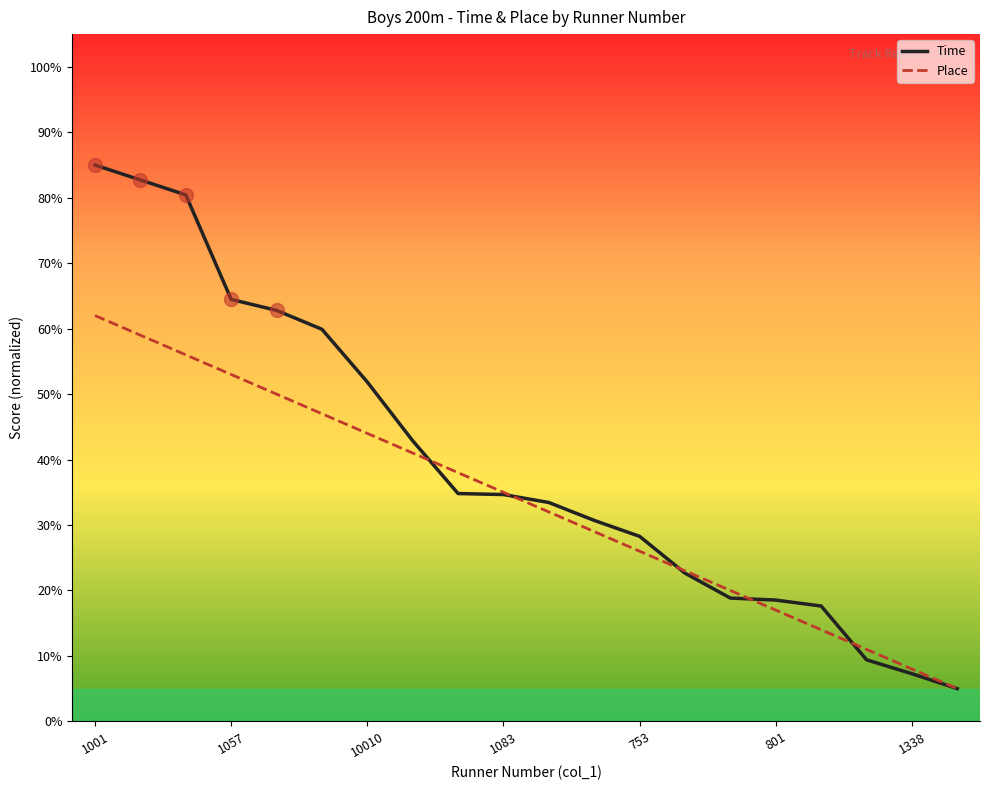

What is the highest value of the Time series?

85.0